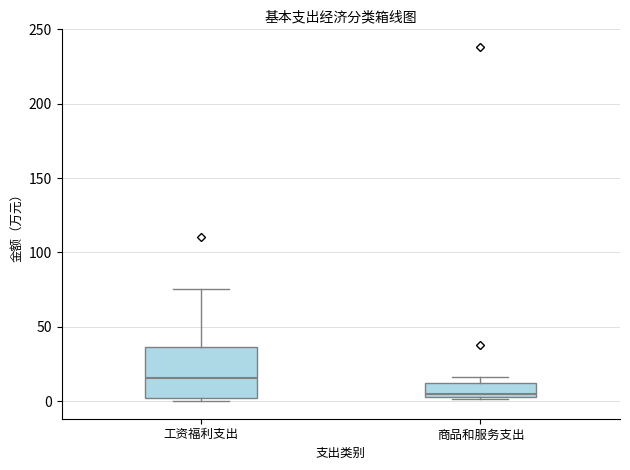

Reading left to right, transcribe this box plot: for each box, give where its median line is, the range the box spans, and where its two whiskers end, as read against the y-axis. The values are not printed on the chart, so give them approximately, as read against the axis.

工资福利支出: median 15, box 0 to 35, whiskers 0 (just below the box's lower edge) to 75
商品和服务支出: median 5 (just above the box's lower edge), box 5 to 10, whiskers 0 to 15